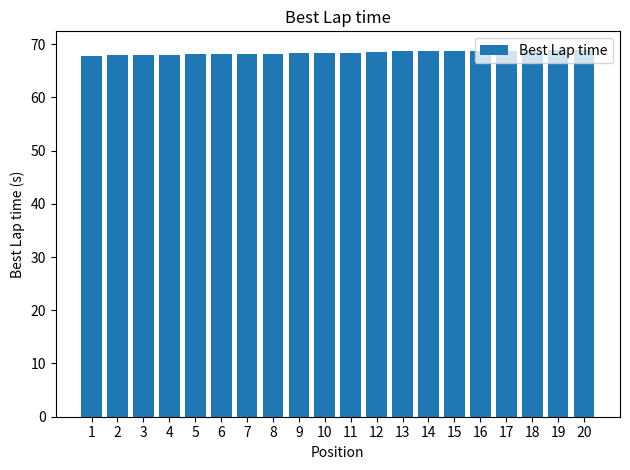

What is the average value?

68.4